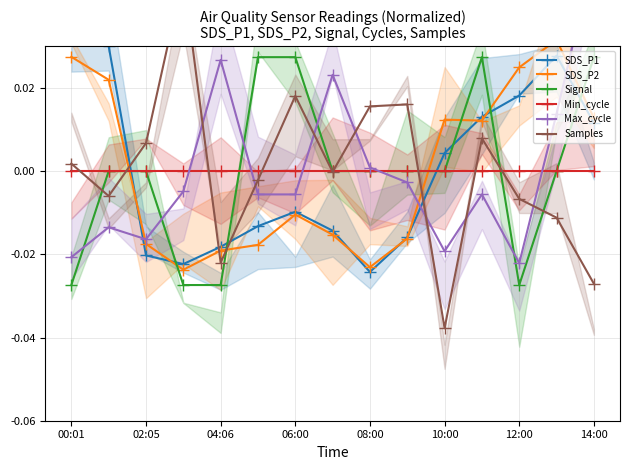

True or false: Min_cycle has a value of 0.0 at 14:00.

True